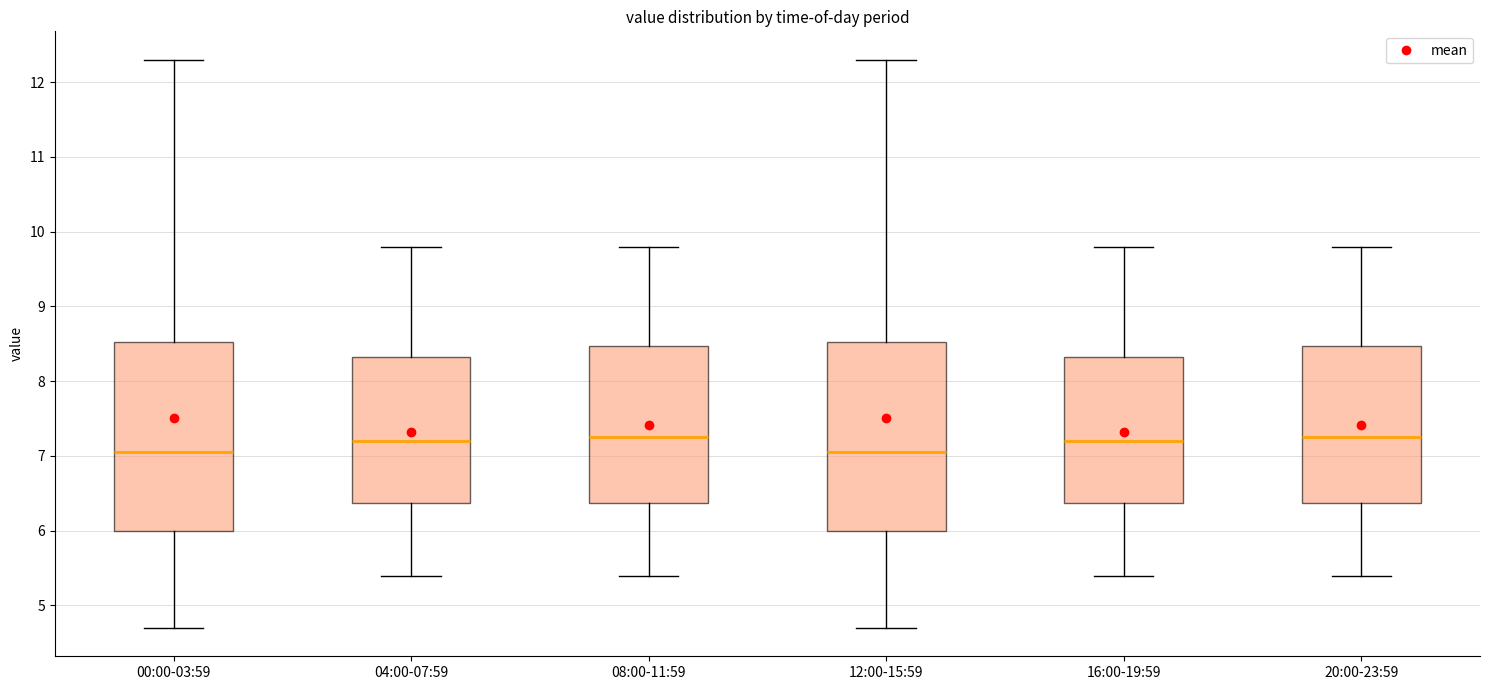

Reading left to right, read every box against the y-axis: the position of its median line, the range the box covers, and the ends of its whiskers. The values are not printed on the chart, so give them approximately, as read against the axis.

00:00-03:59: median 7.1, box 6.0 to 8.5, whiskers 4.7 to 12.3
04:00-07:59: median 7.2, box 6.4 to 8.3, whiskers 5.4 to 9.8
08:00-11:59: median 7.3, box 6.4 to 8.5, whiskers 5.4 to 9.8
12:00-15:59: median 7.1, box 6.0 to 8.5, whiskers 4.7 to 12.3
16:00-19:59: median 7.2, box 6.4 to 8.3, whiskers 5.4 to 9.8
20:00-23:59: median 7.3, box 6.4 to 8.5, whiskers 5.4 to 9.8